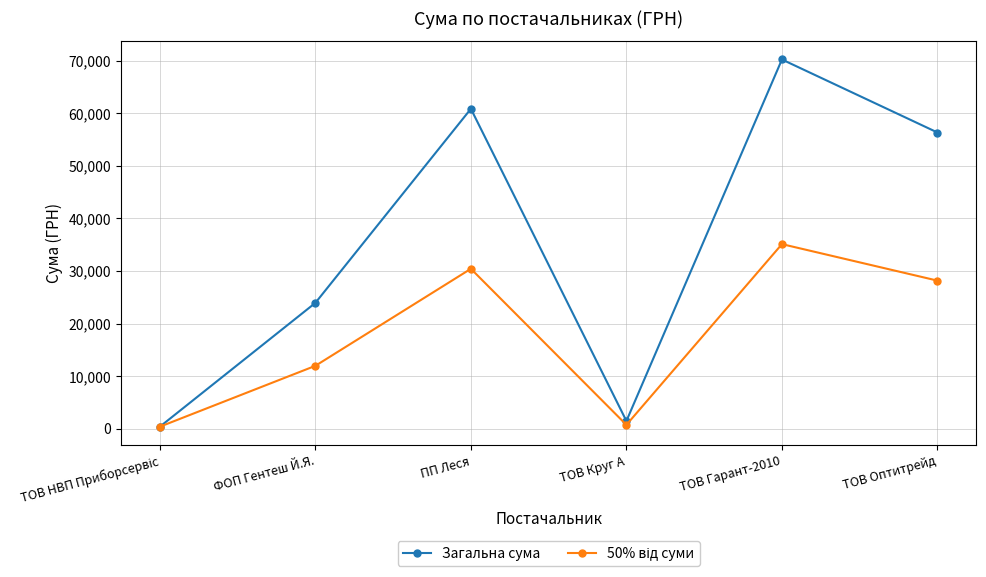

Which category has the highest value in the Загальна сума series?

ТОВ Гарант-2010